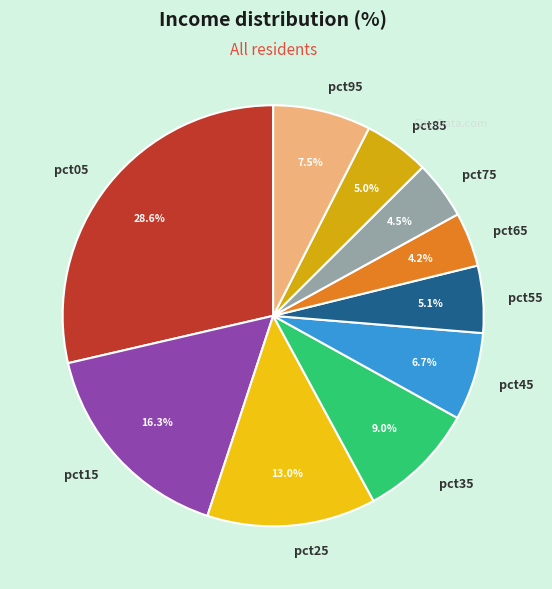

Is the sum of pct65 and pct15 greater than half?

No